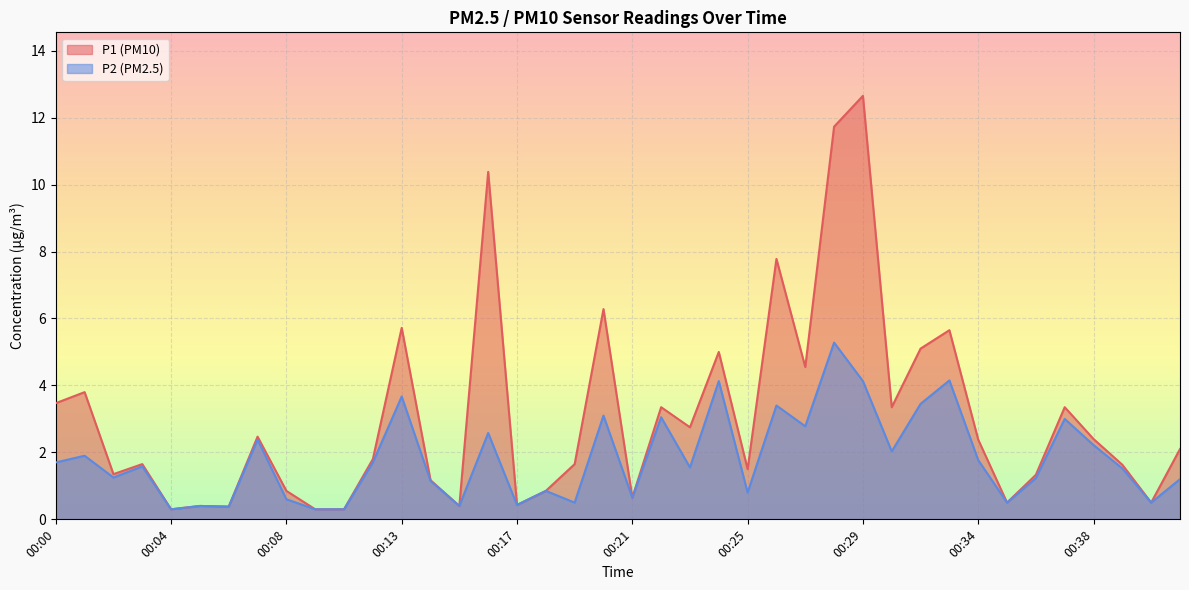

Which category has the highest value in the P1 series?

00:29